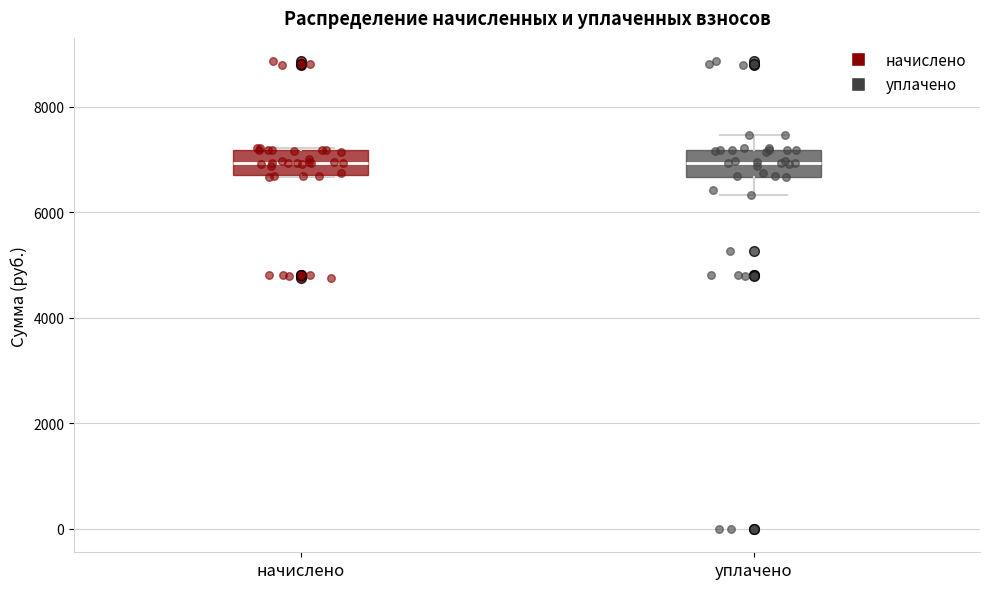

Where does the median line of the box for уплачено sit on the y-axis? The values are not printed on the chart, so give them approximately, as read against the axis.

7000